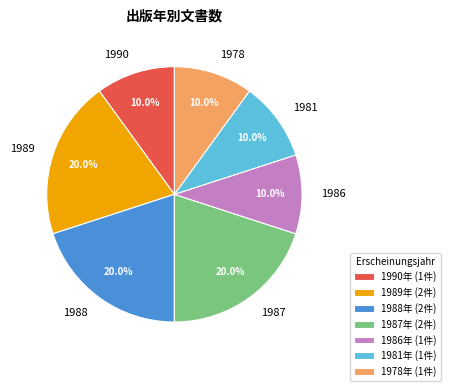

Does 1986 account for over 50% of the chart?

No